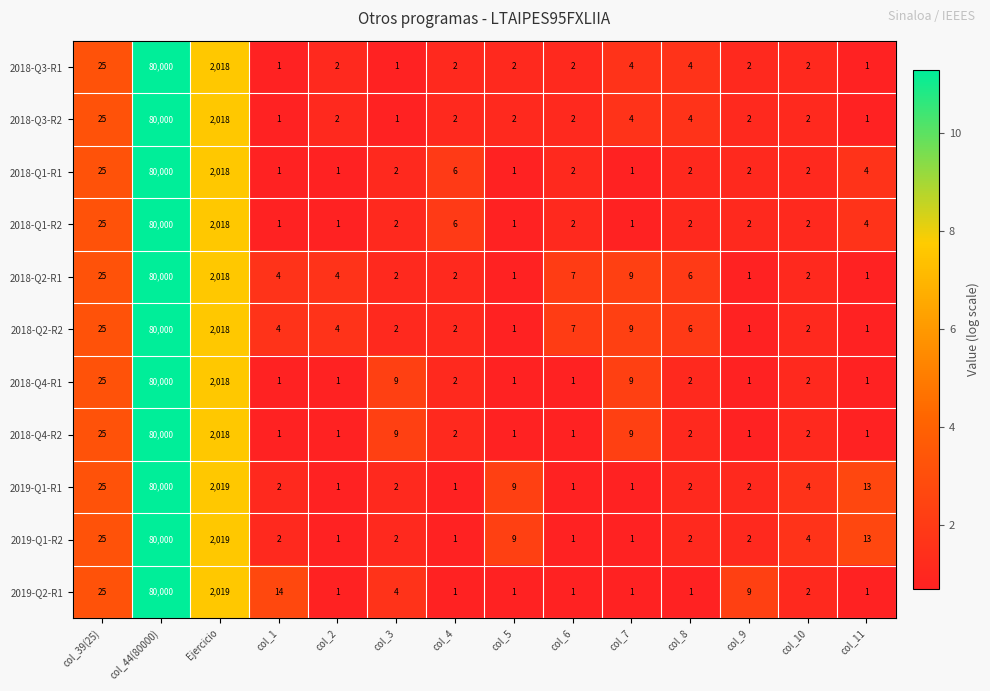

What is the spread (max minus min) of values at col_9?

8